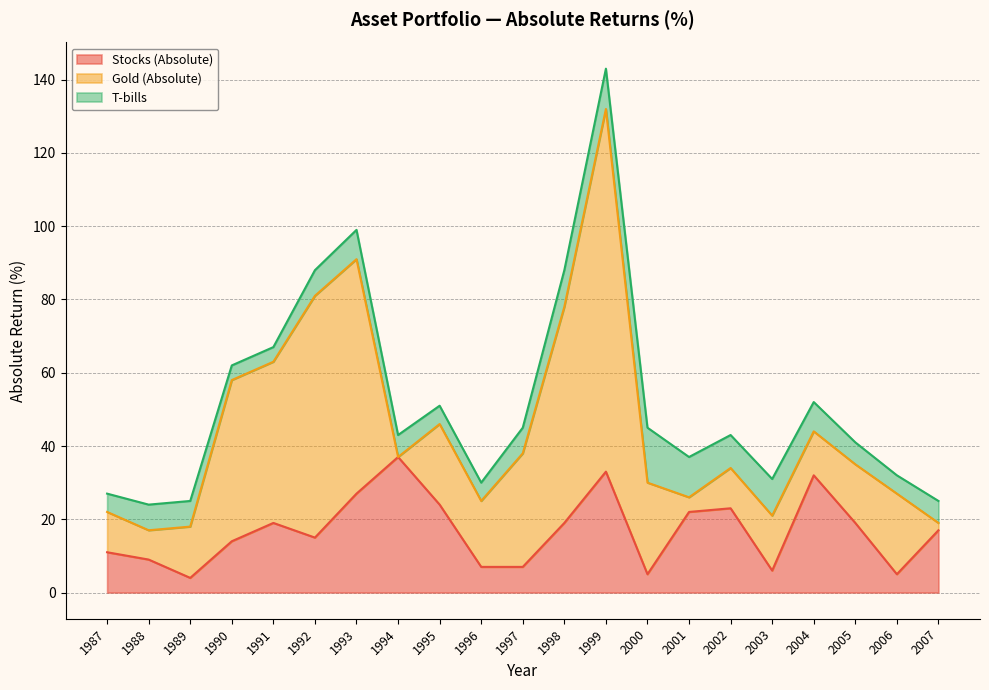

What is the sum of the T-bills values at 1992 and 1993?

15